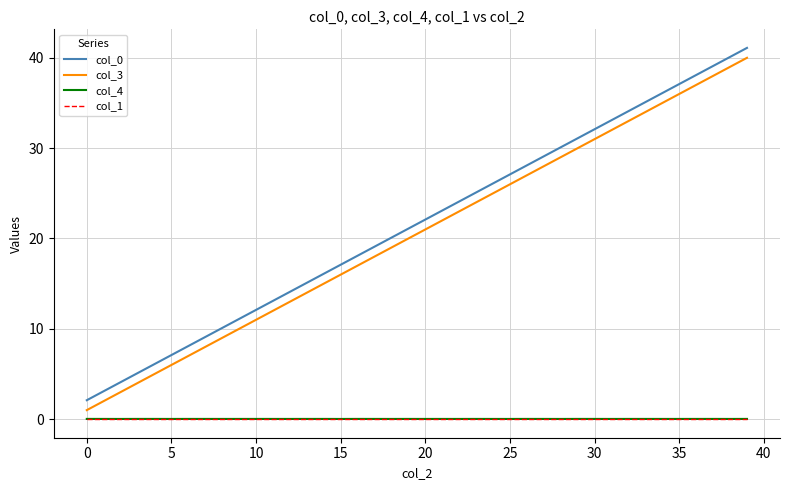

What is the maximum value for col_0?

41.1